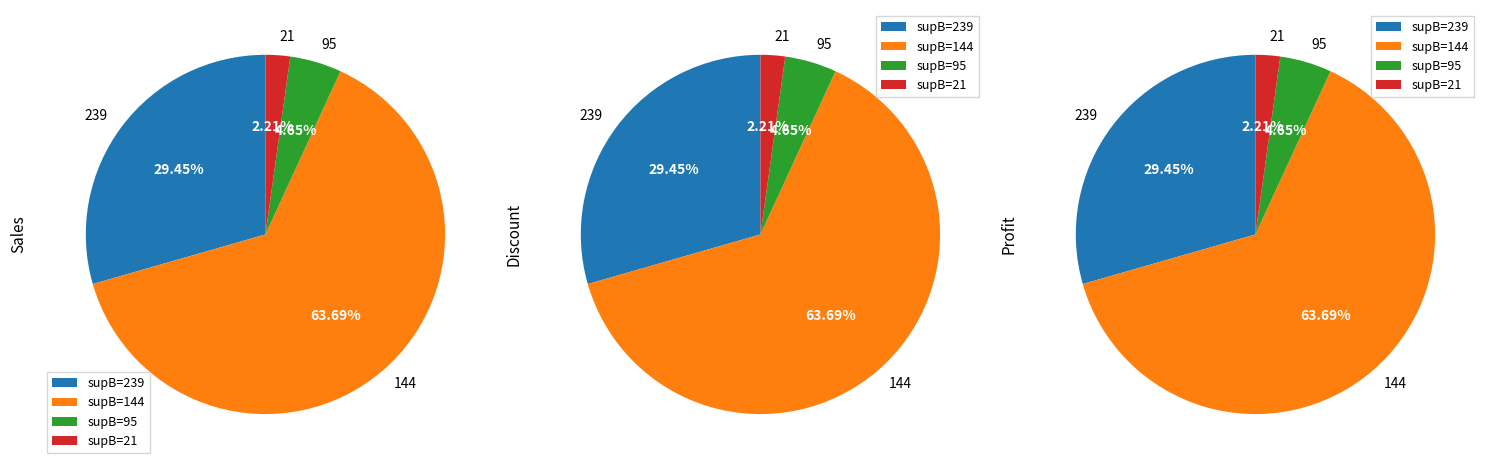

The 239 slice represents 2% of the pie. True or false?

False